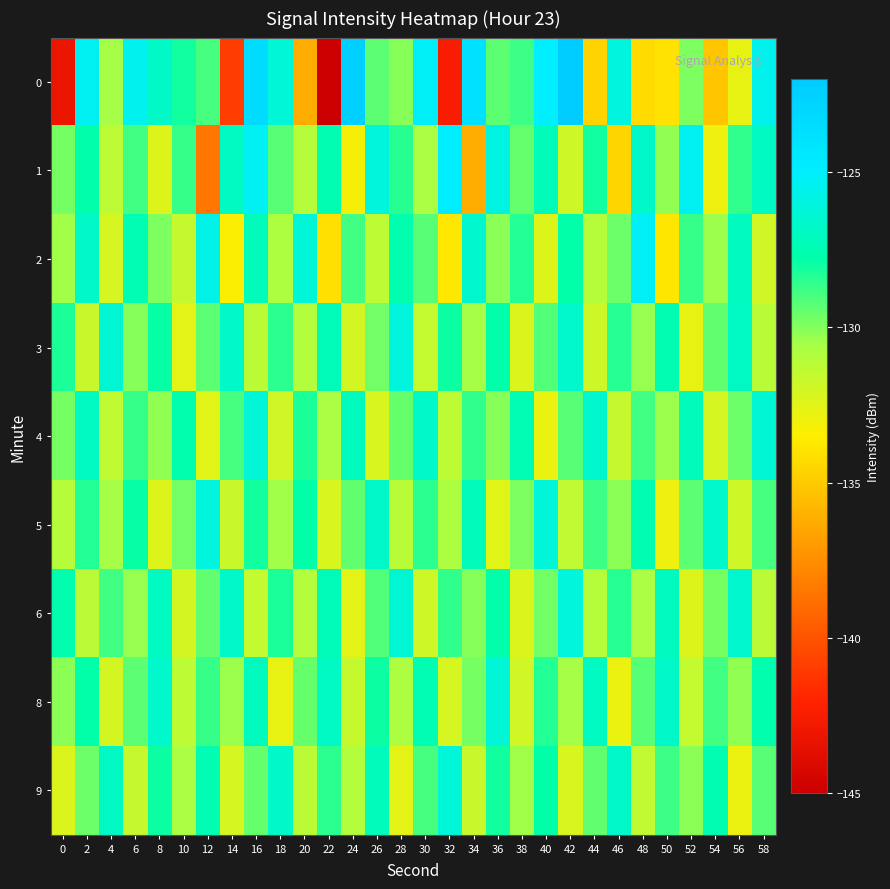

Count the number of categories in the chart.

30